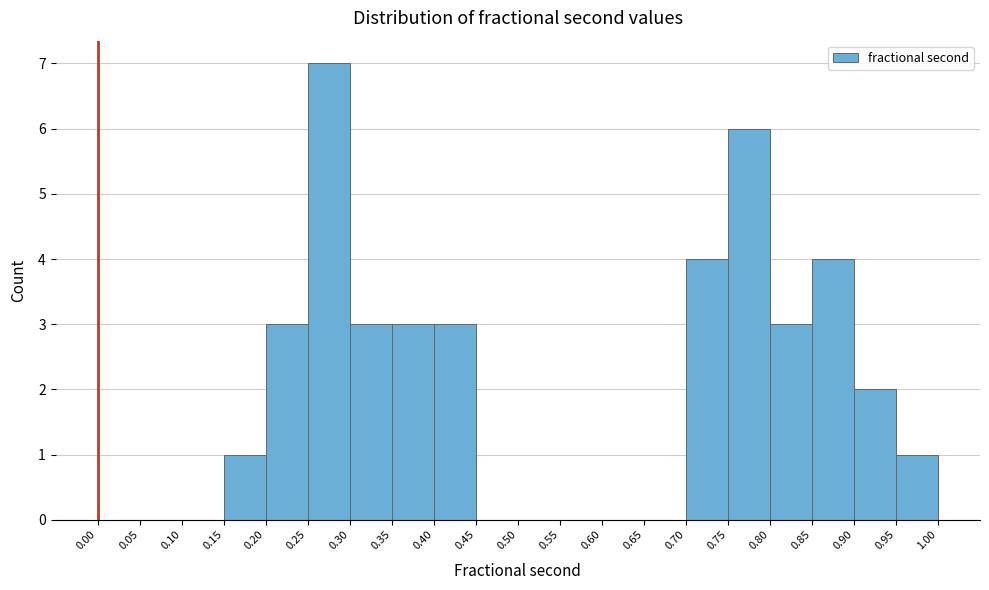

What is the height of the bar covering 0.95 to 1.00 on the x-axis? The values are not printed on the chart, so give them approximately, as read against the axis.

1